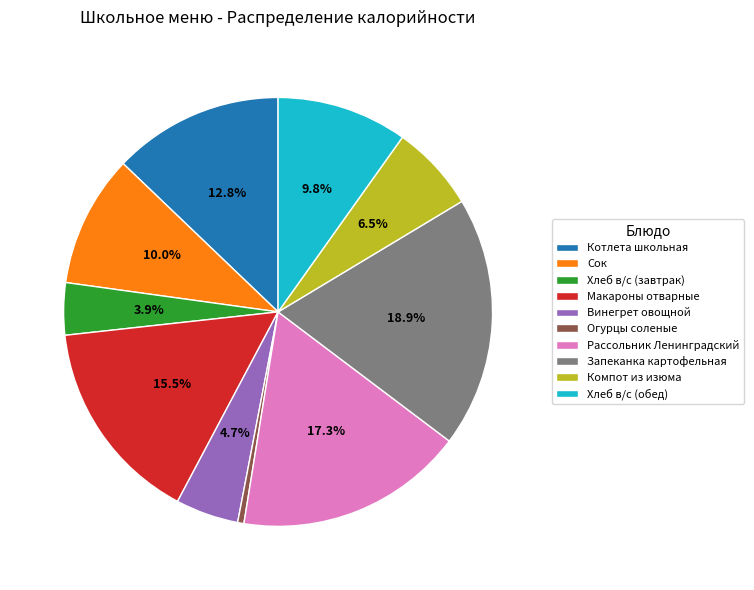

Which category has the smallest portion of the pie?

Огурцы соленые